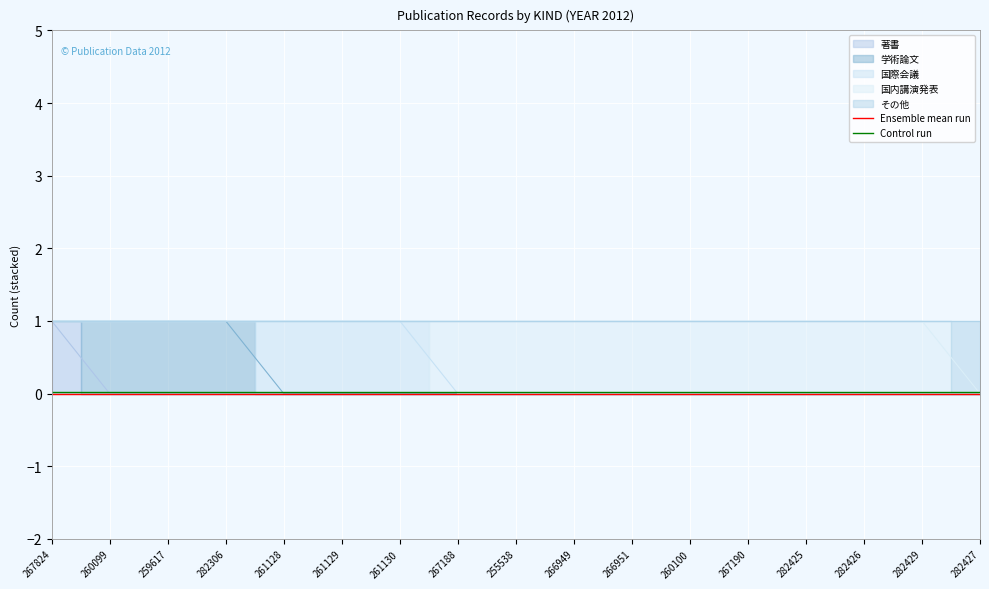

True or false: Ensemble mean run has a value of 0.0 at 260100.

True